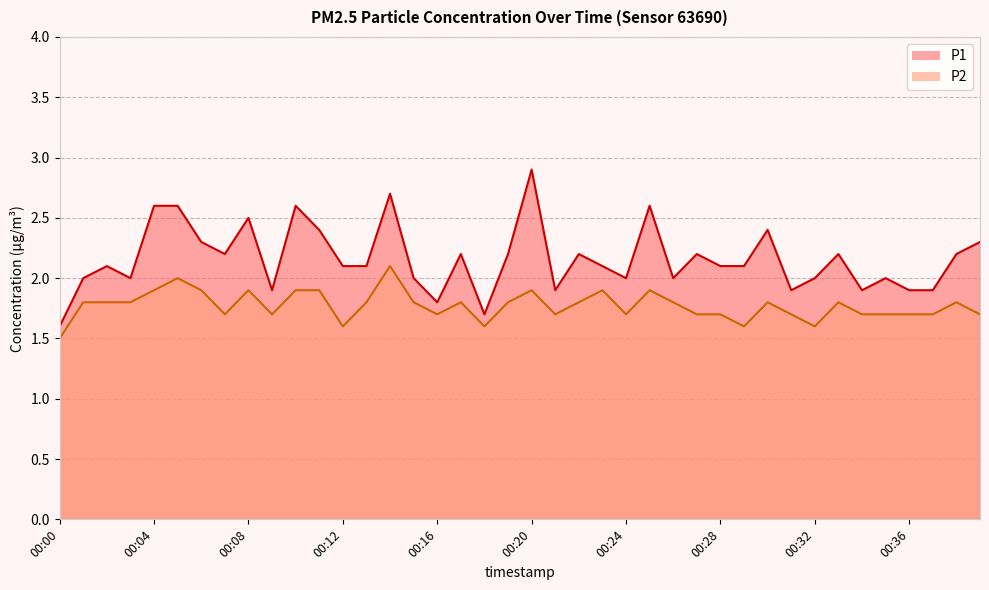

How many lines are shown in the chart?

2